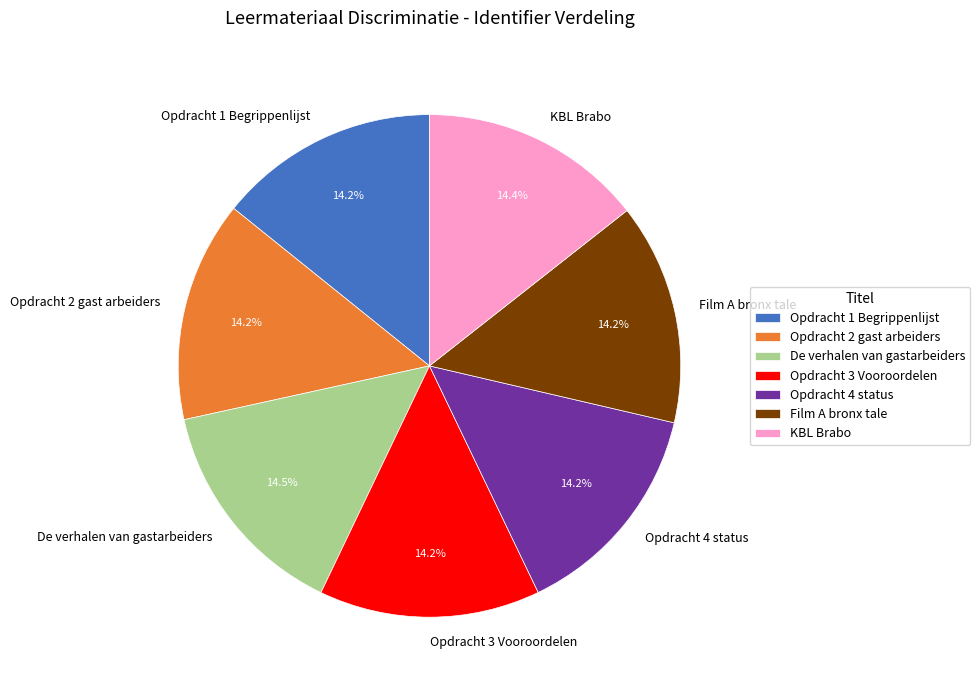

To the nearest percent, what is the combined percentage of Opdracht 3 Vooroordelen and Film A bronx tale?

28%